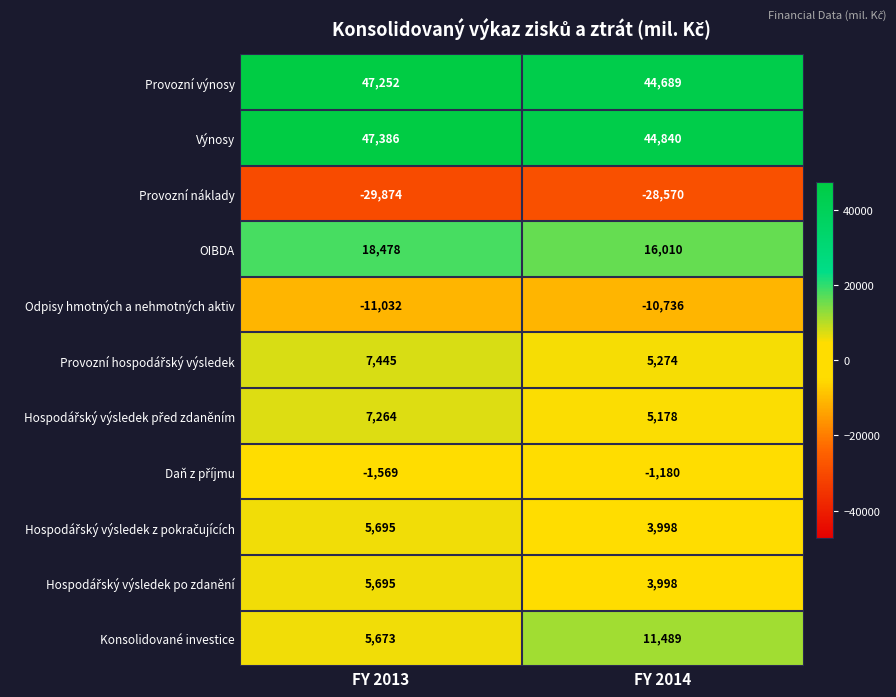

Is it true that OIBDA equals 16010 at FY 2014?

True